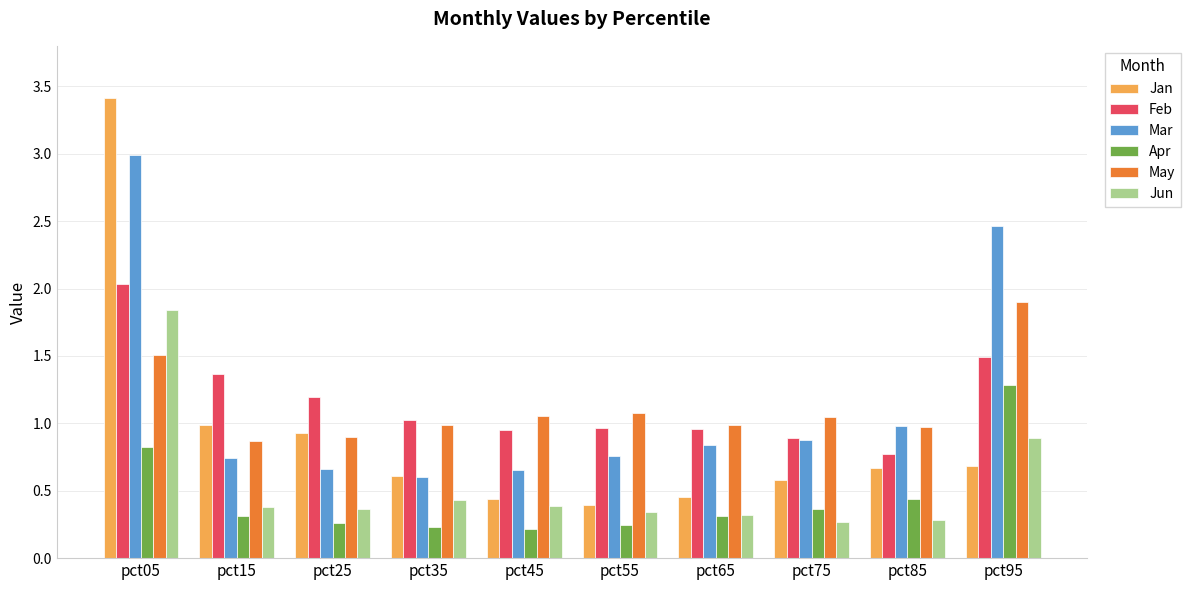

The Feb series shows 1.3 at pct45. True or false?

False